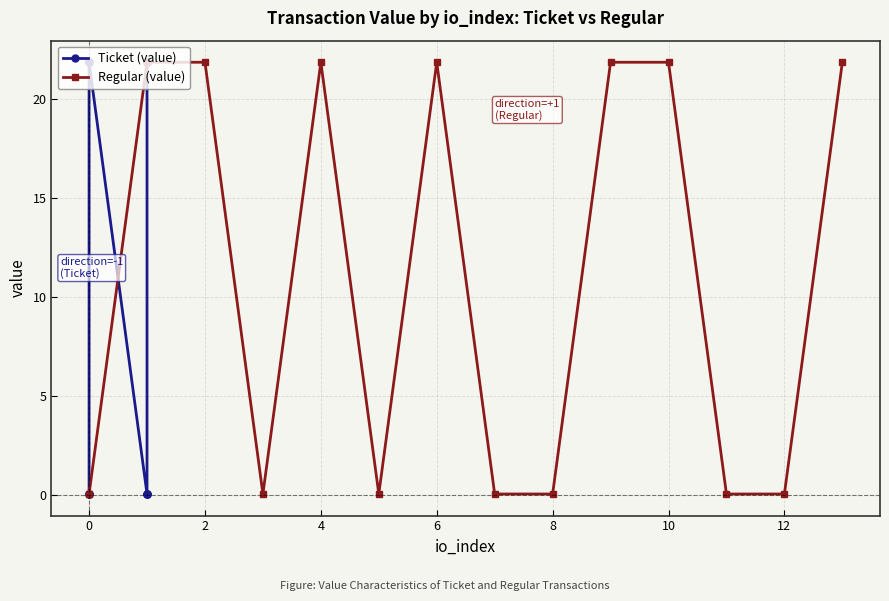

What is the difference between the maximum and second lowest values in the Ticket (value) series?

21.9